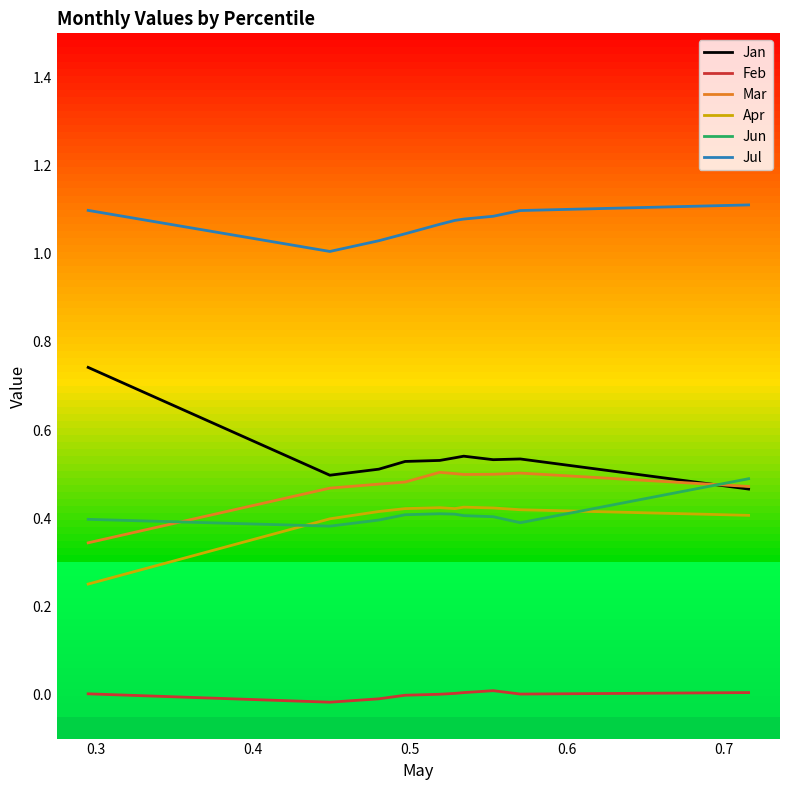

At how many categories does at least one series exceed 0?

10